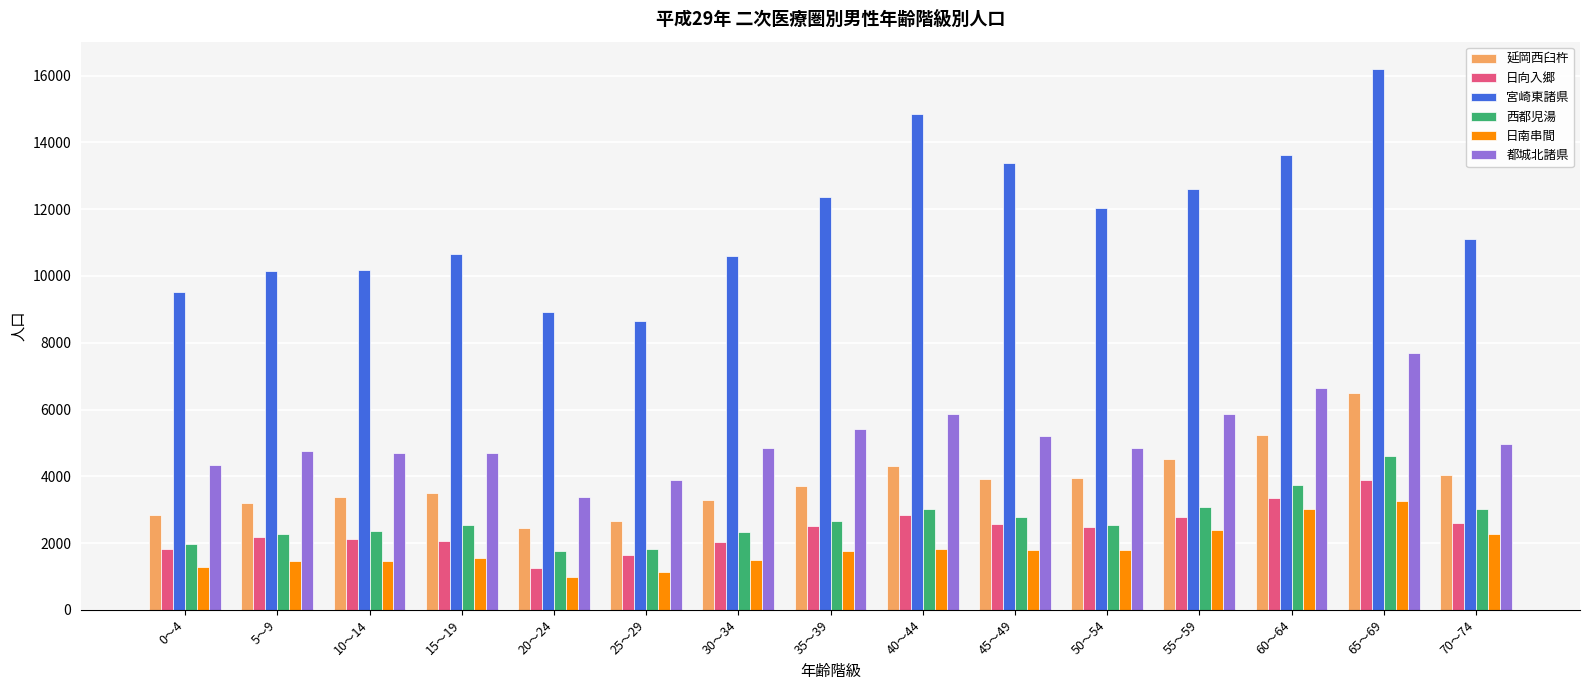

List the series in order of their peak value, highest first.

宮崎東諸県, 都城北諸県, 延岡西臼杵, 西都児湯, 日向入郷, 日南串間